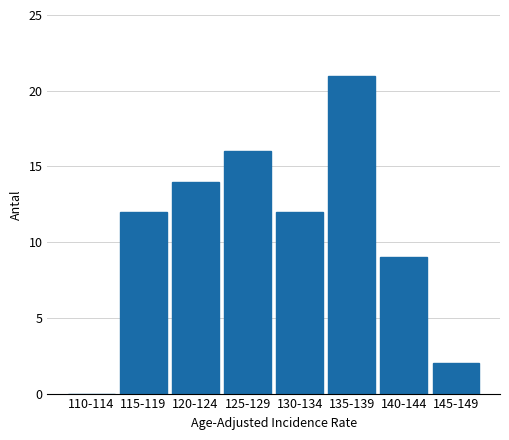

Reading left to right, list all the values displayed in this chart.

110-114=0	115-119=12	120-124=14	125-129=16	130-134=12	135-139=21	140-144=9	145-149=2